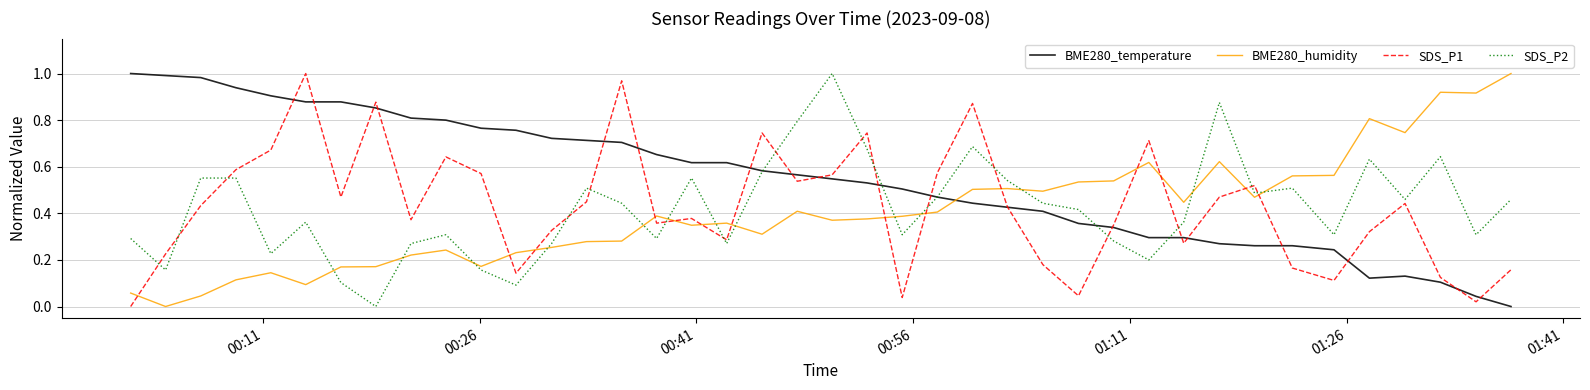

How many times do BME280_temperature and BME280_humidity cross each other?

1